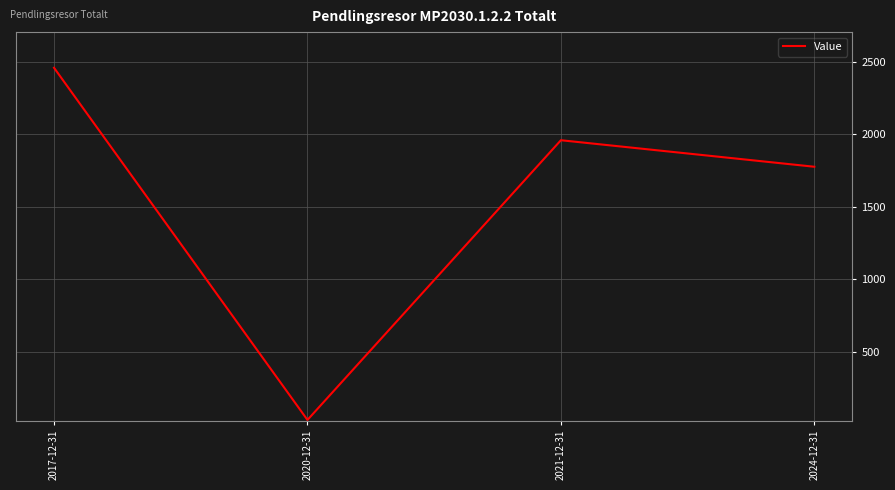

At which label does the data first exceed 1960?

2017-12-31